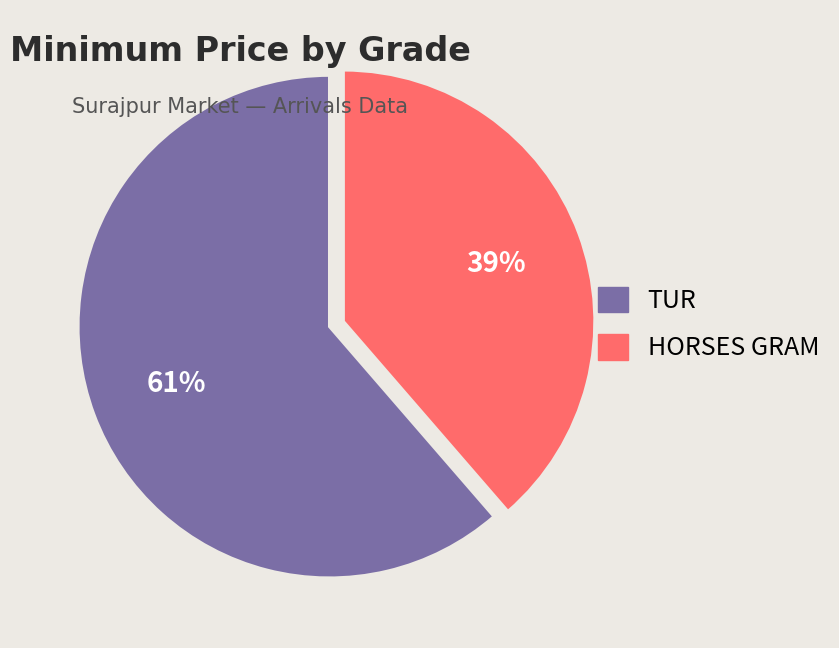

Combined, do HORSES GRAM and TUR account for over 50%?

Yes